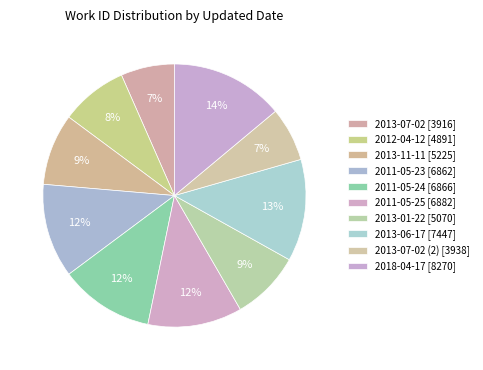

Rank the categories by value from highest to lowest.

2018-04-17, 2013-06-17, 2011-05-25, 2011-05-24, 2011-05-23, 2013-11-11, 2013-01-22, 2012-04-12, 2013-07-02 (2), 2013-07-02